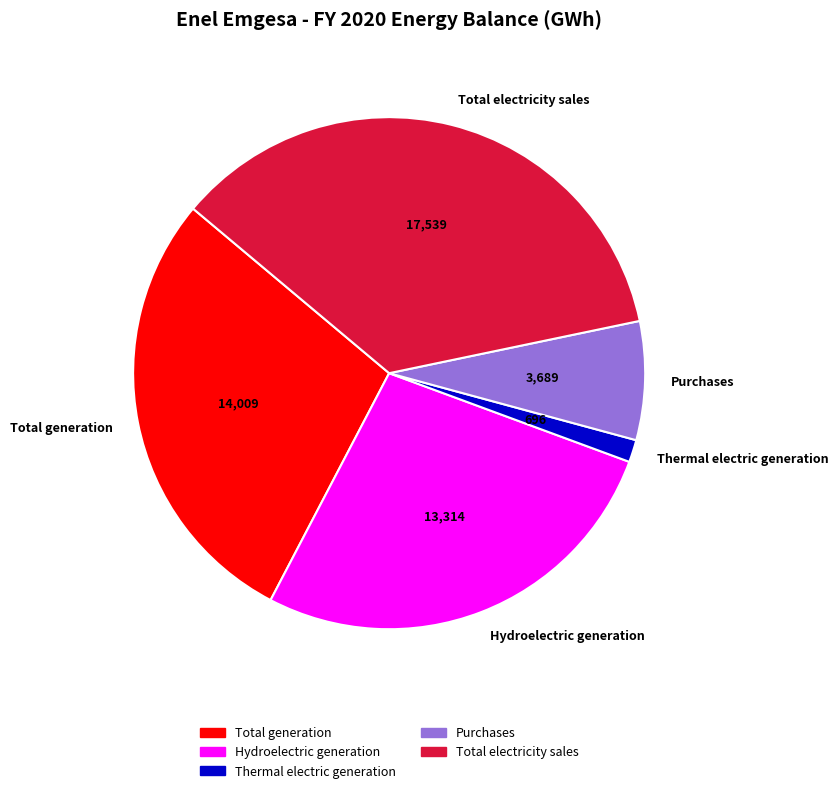

Which category has the biggest portion of the pie?

Total electricity sales